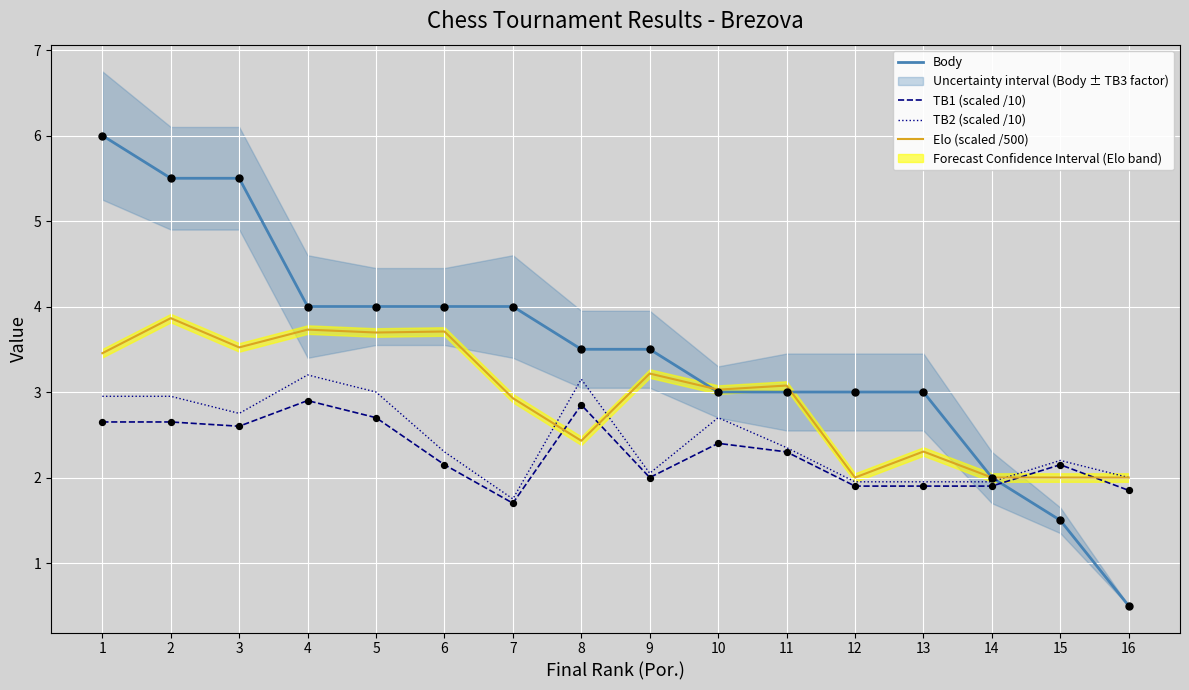

At which category is the sum across all series the highest?

1